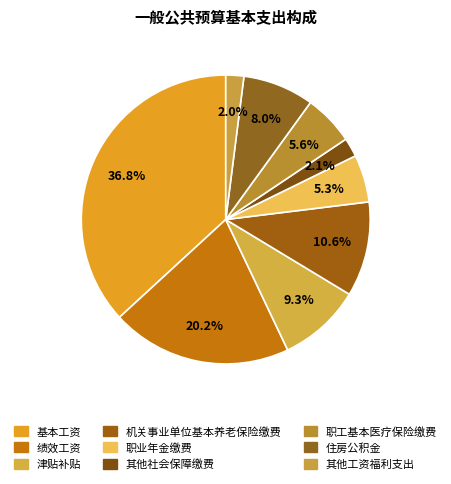

How many segments does this pie chart have?

9